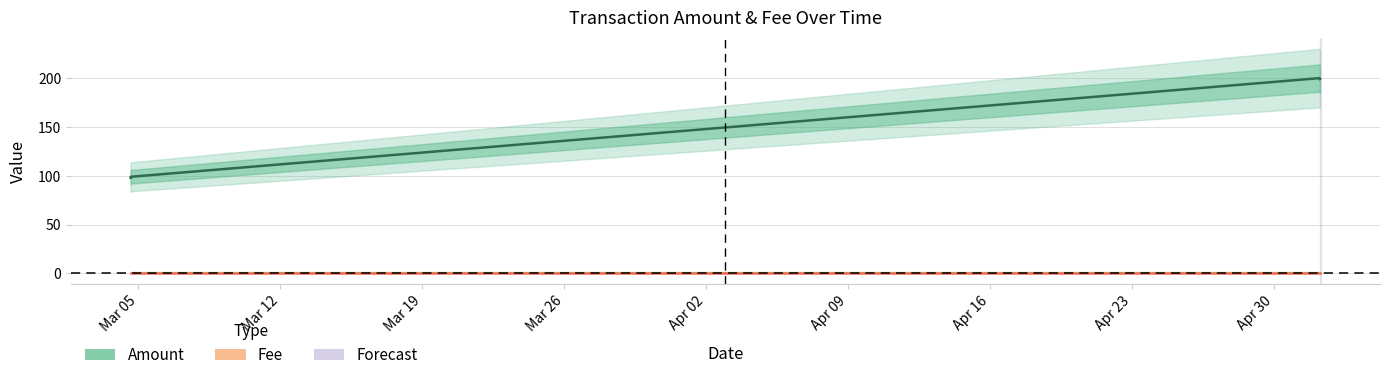

Is it true that Amount equals 144 at Mar 12?

False